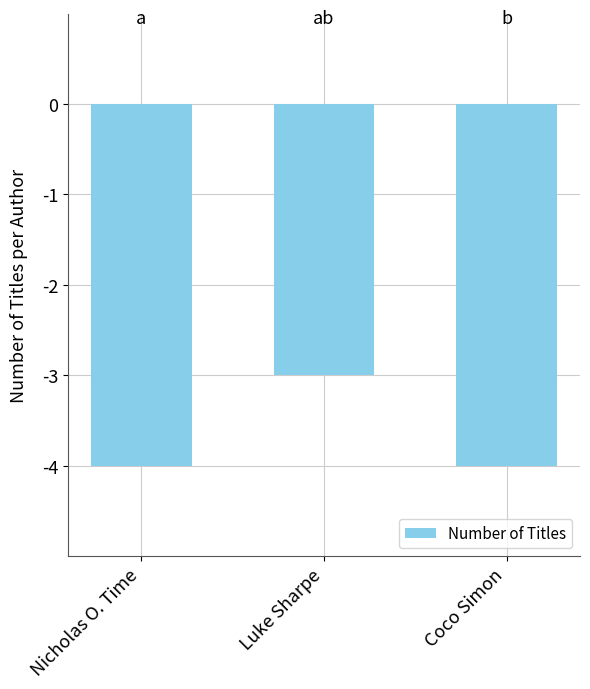

How many values are between -4 and -3?

3